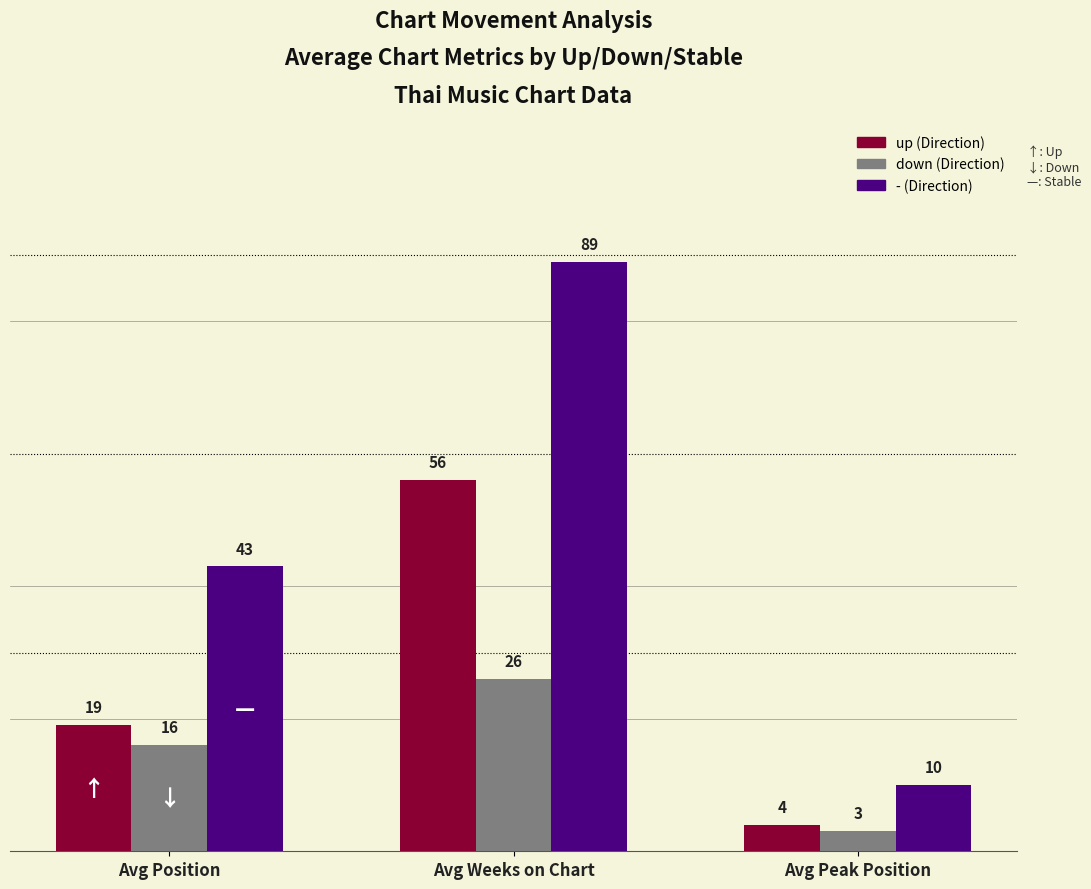

Reading left to right, what are all the values shown in this chart?

up: 19	56	4
down: 16	26	3
-: 43	89	10